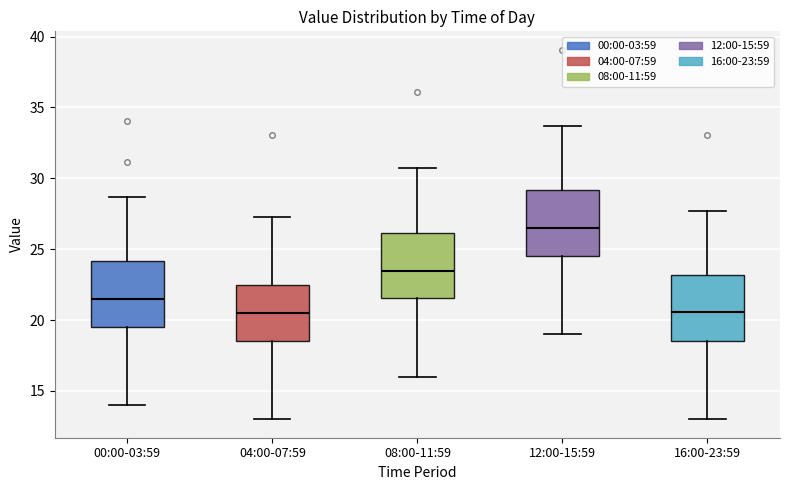

Where does the lower whisker of the box for 12:00-15:59 end on the y-axis? The values are not printed on the chart, so give them approximately, as read against the axis.

19.0